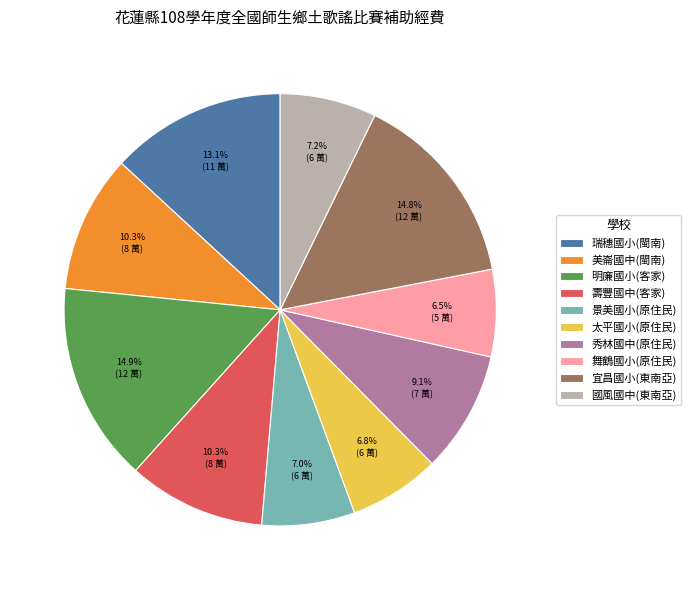

Does 壽豐國中(客家) represent more than half of the total?

No